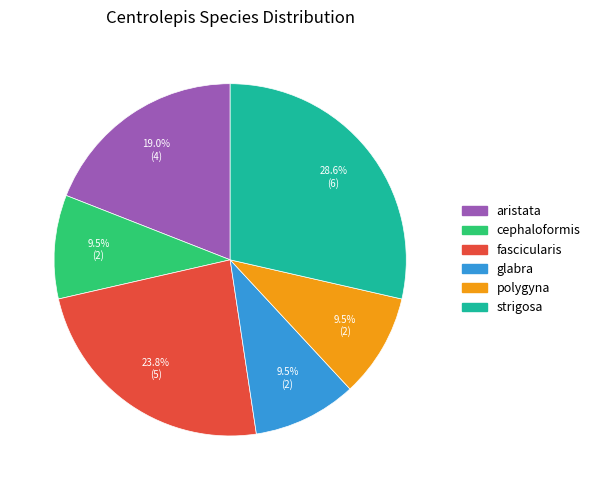

How many slices are in this pie chart?

6